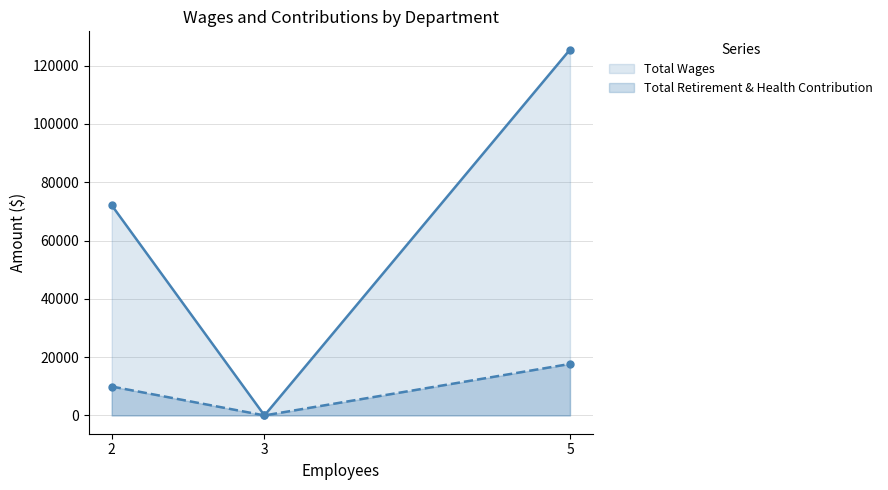

Which series has the widest spread of values?

Total Wages